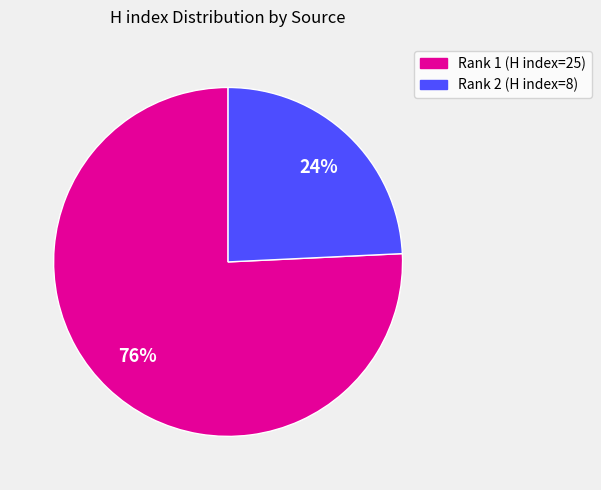

Is there a majority slice in this chart?

Yes